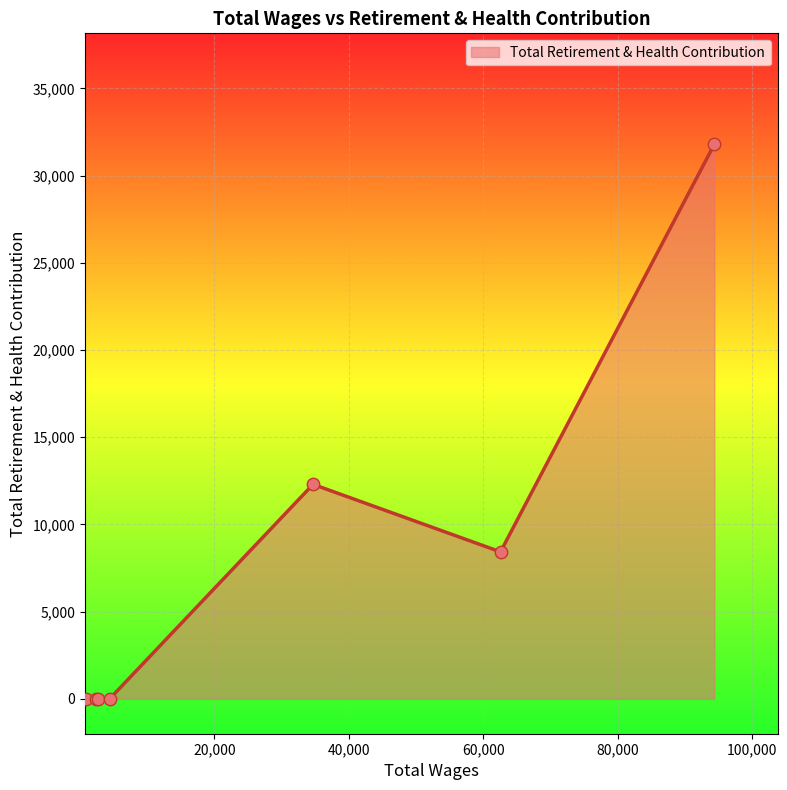

What is the greatest value displayed?

31795